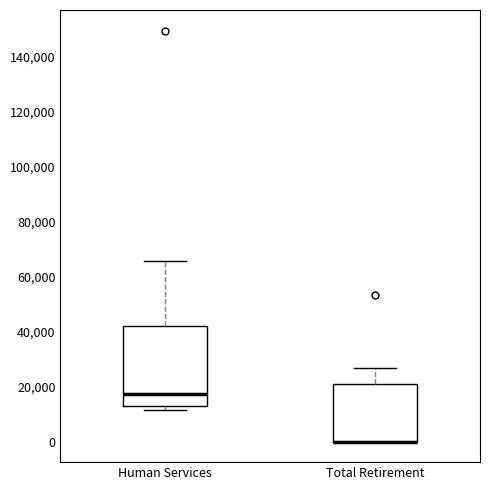

Reading left to right, transcribe this box plot: for each box, give where its median line is, the range the box spans, and where its two whiskers end, as read against the y-axis. The values are not printed on the chart, so give them approximately, as read against the axis.

Human Services: median 18000, box 12000 to 42000, whiskers 12000 (just below the box's lower edge) to 66000
Total Retirement: median 0 (drawn on the box's lower edge), box 0 to 22000, whiskers 0 to 26000